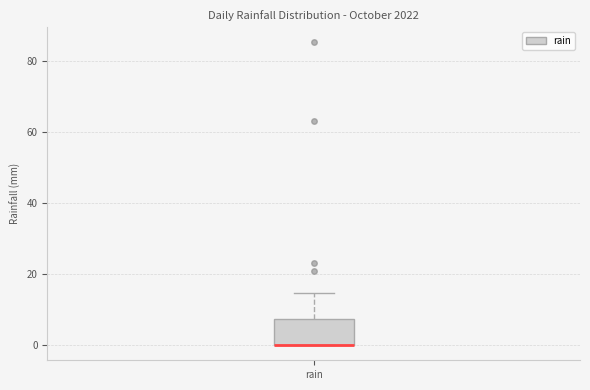

Transcribe this box plot: give where the median line is, the range the box spans, and where the two whiskers end, as read against the y-axis. The values are not printed on the chart, so give them approximately, as read against the axis.

median 0 (drawn on the box's lower edge), box 0 to 8, whiskers 0 to 14